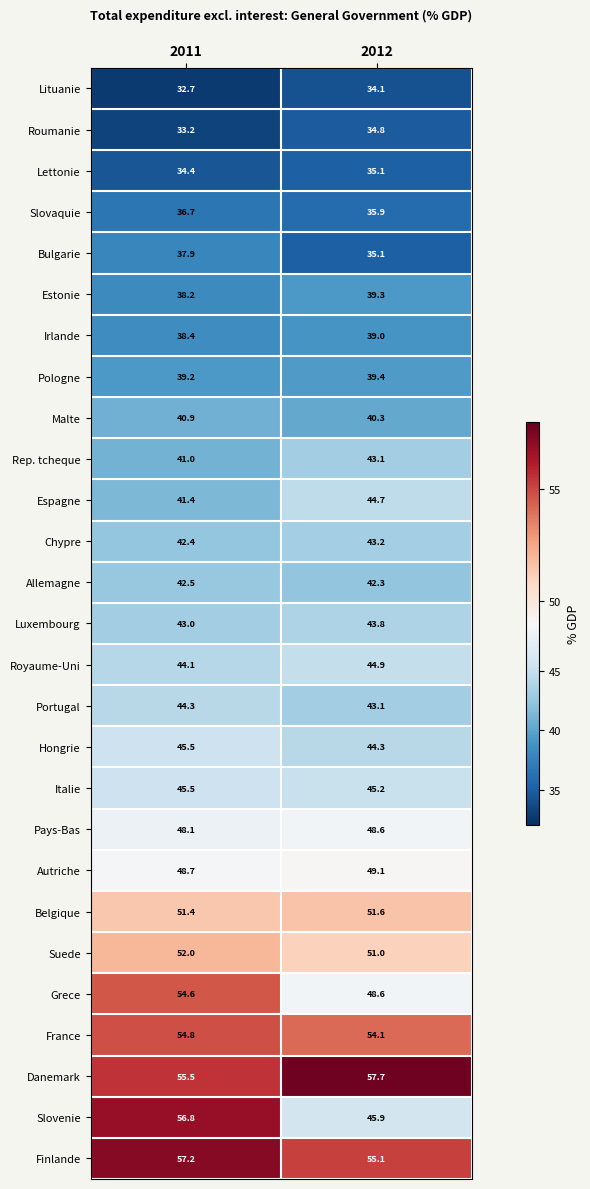

What is the minimum value shown in the chart?

32.7